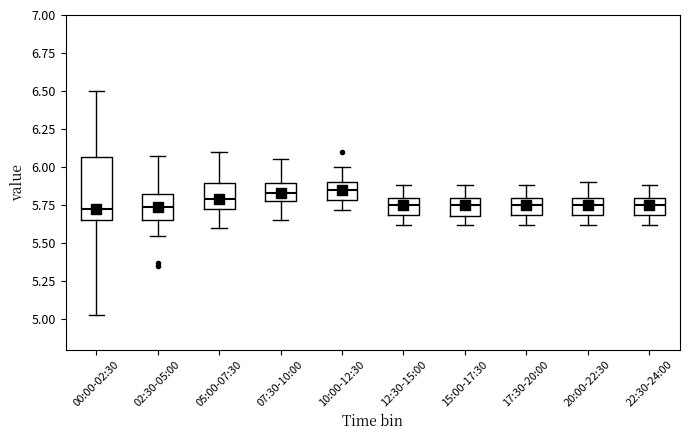

Comparing the boxes themselves (not the whiskers), which one is the tallest?

00:00-02:30